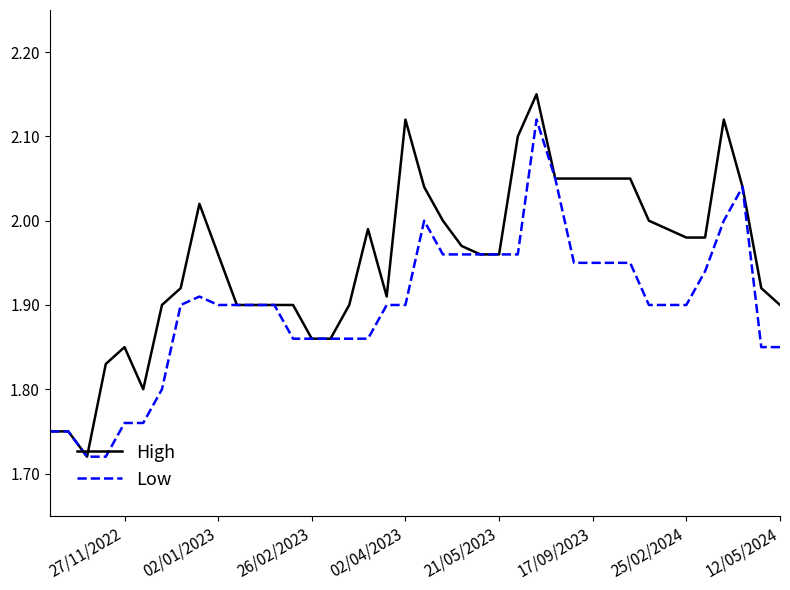

Is it true that High equals 3.8 at 13?

False